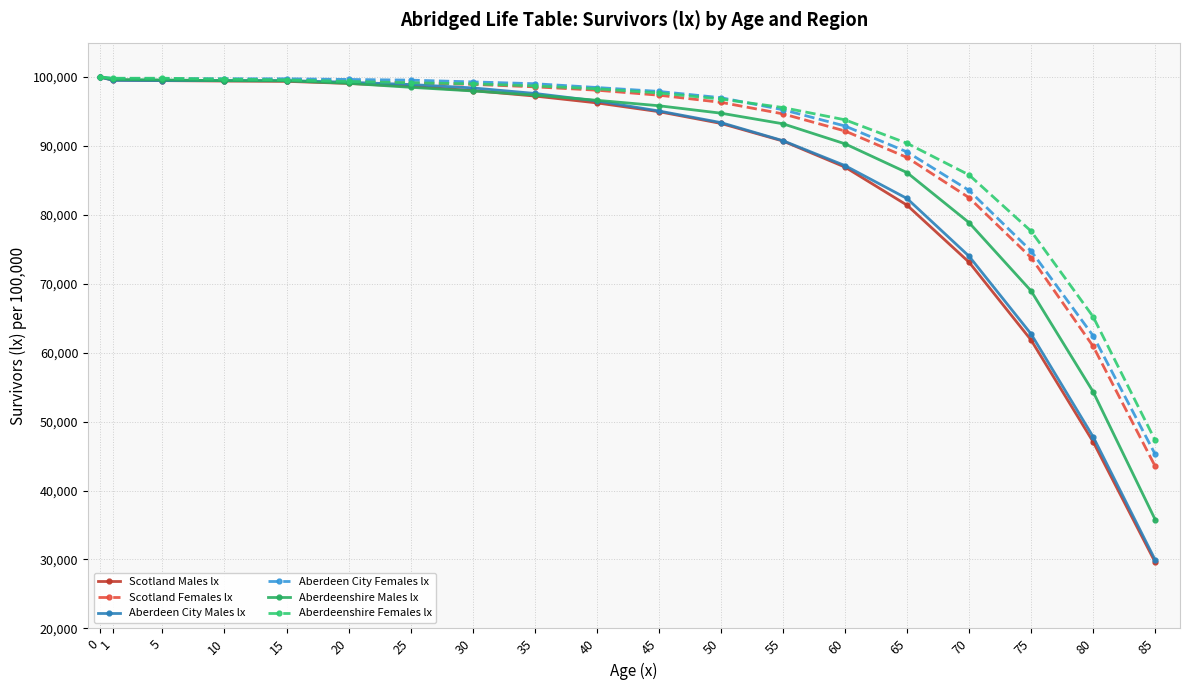

Is the value of Aberdeen City Females lx at 55 greater than the value of Aberdeen City Males lx at 1?

No